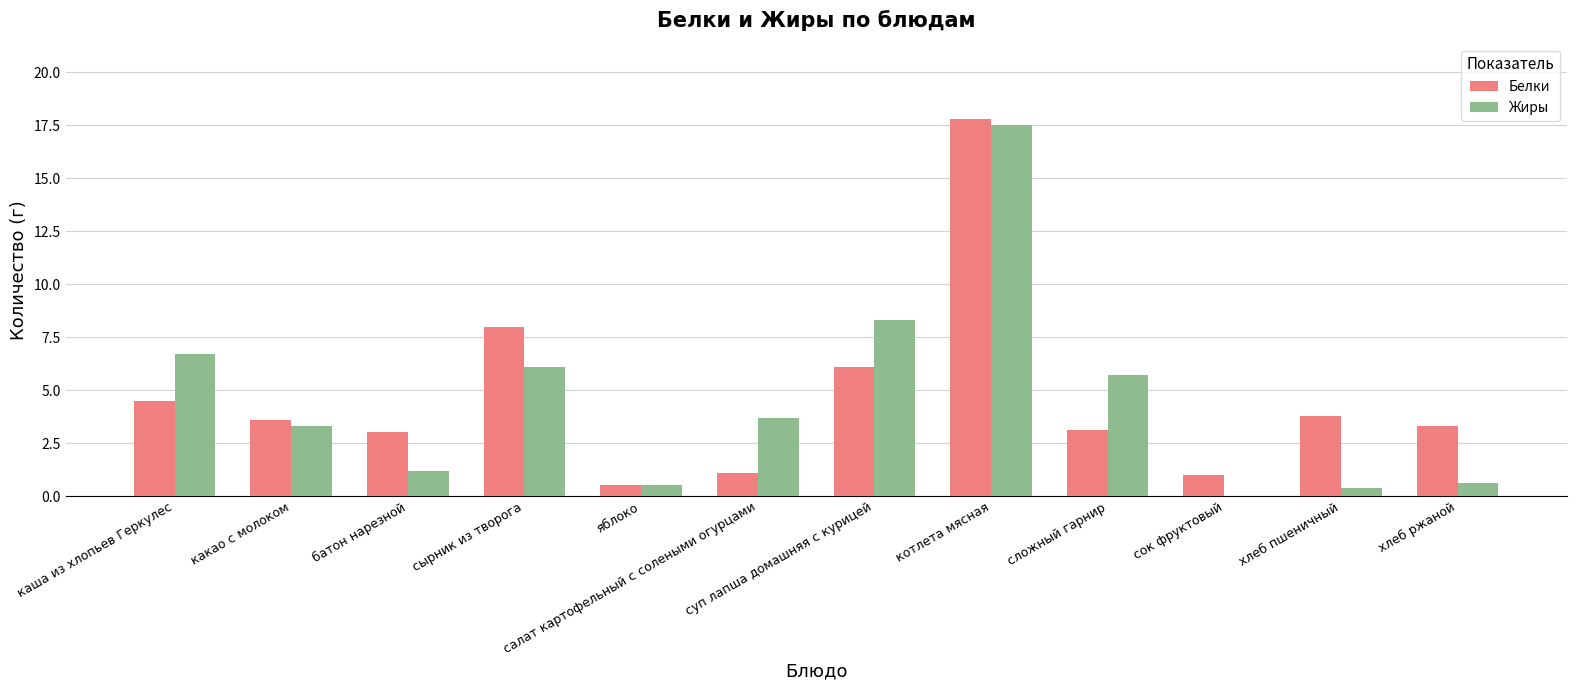

At which label does Жиры reach its peak?

котлета мясная